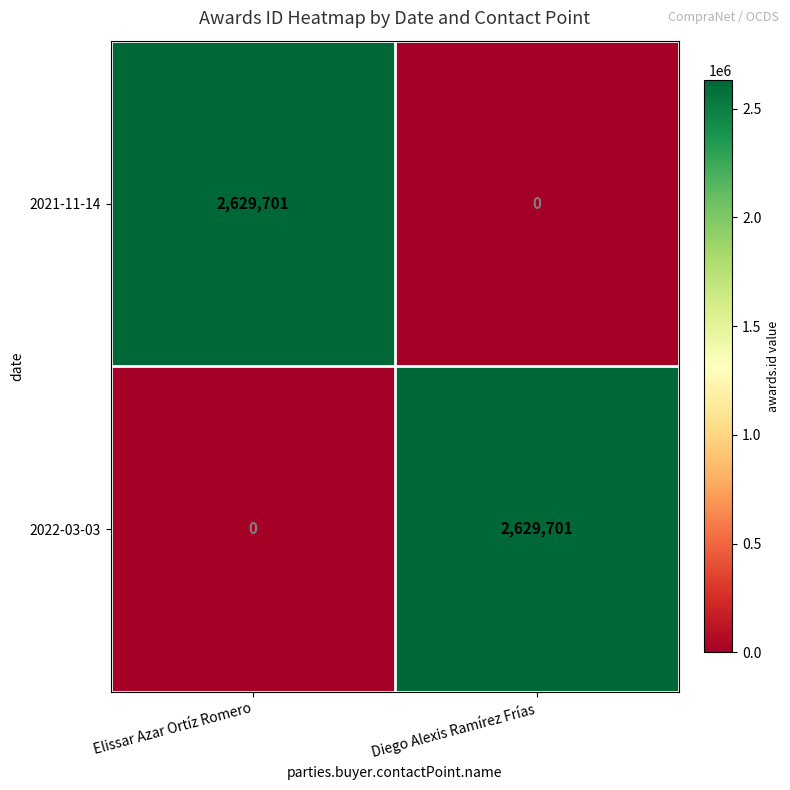

What is the difference between the maximum and minimum values in the 2022-03-03 series?

2629701